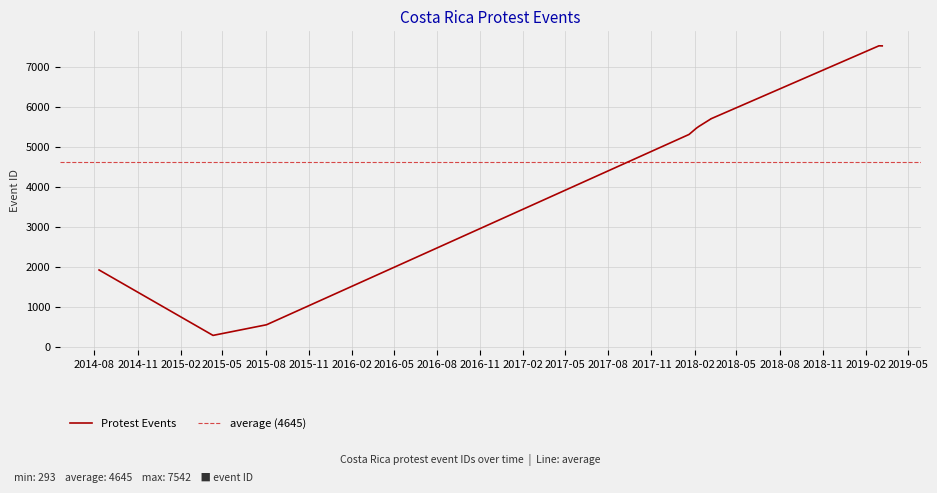

Rank the categories by value from lowest to highest.

2015-04-11, 2015-08-03, 2014-08-11, 2018-01-20, 2018-02-04, 2018-02-04, 2018-02-10, 2018-03-08, 2018-03-08, 2019-03-08, 2019-03-01